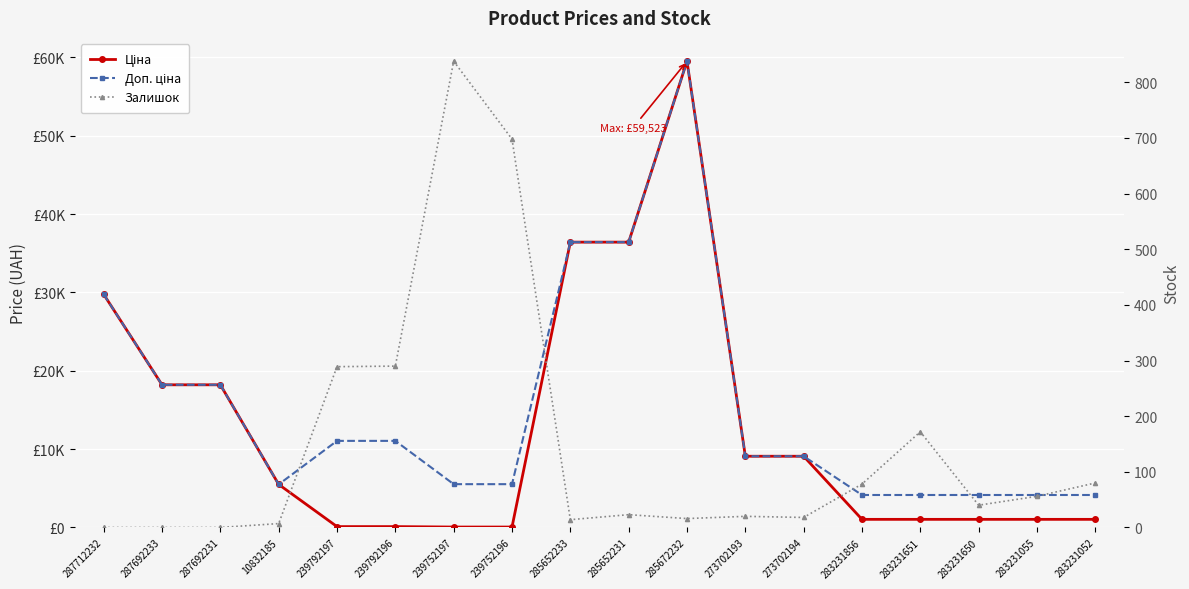

How many values in the Ціна series exceed 5497?

9